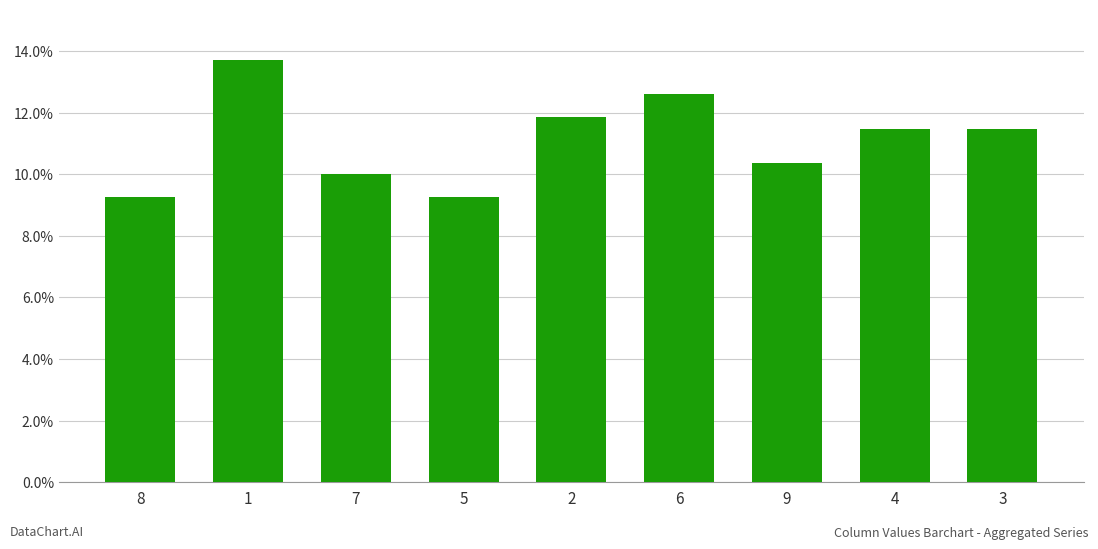

Is it true that the value at 6 is 17.2?

False